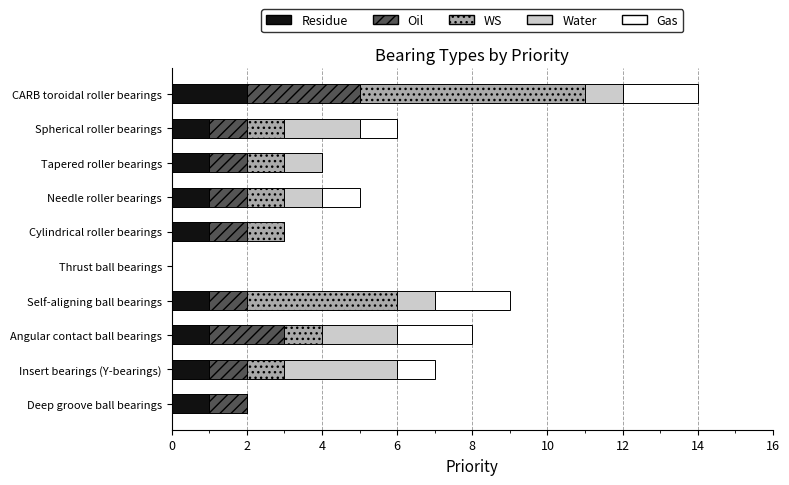

At which category is the sum across all series the highest?

CARB toroidal roller bearings